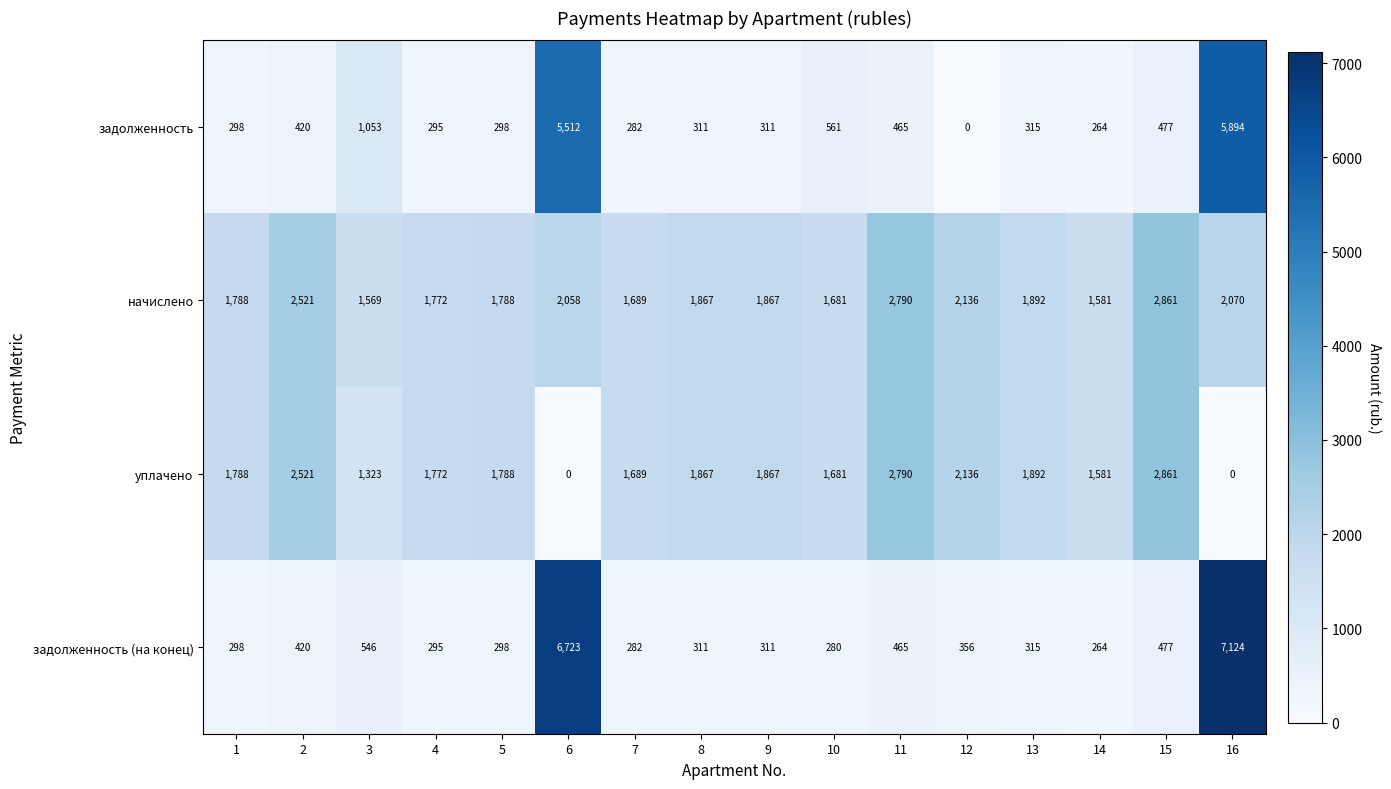

What is the difference between the начислено values at 9 and 12?

269